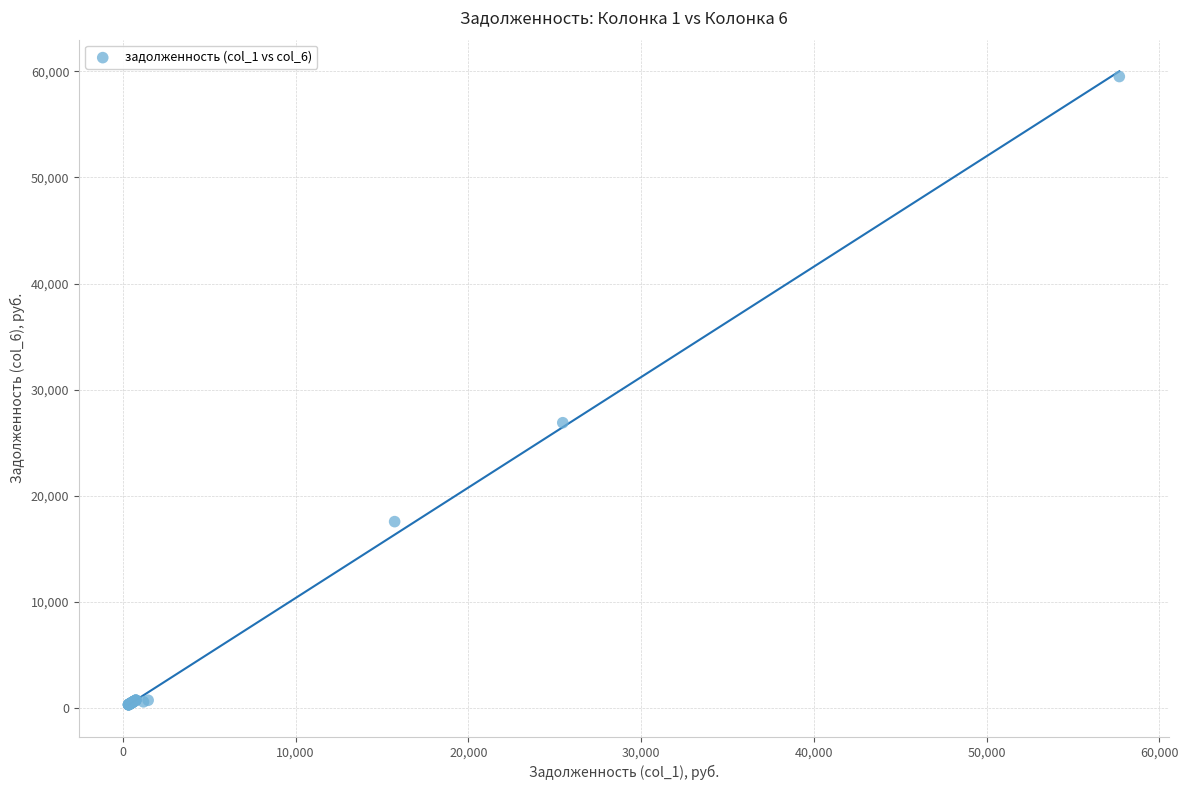

What Y value in the scatter plot is closest to 29915?

26891.4